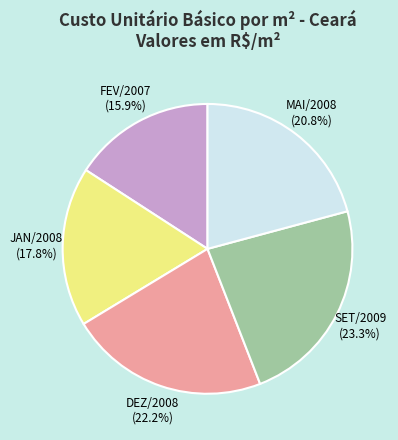

What is the ratio of the value at JAN/2008 (17.8%) to the value at MAI/2008 (20.8%)?

0.9